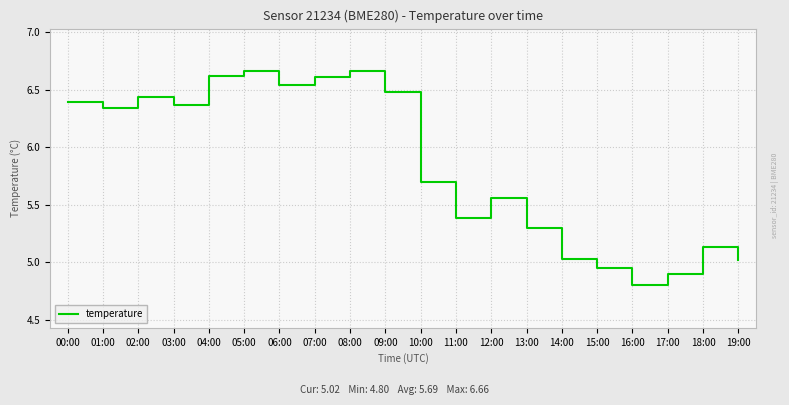

What is the difference between the values at 14:00 and 10:00?

0.7